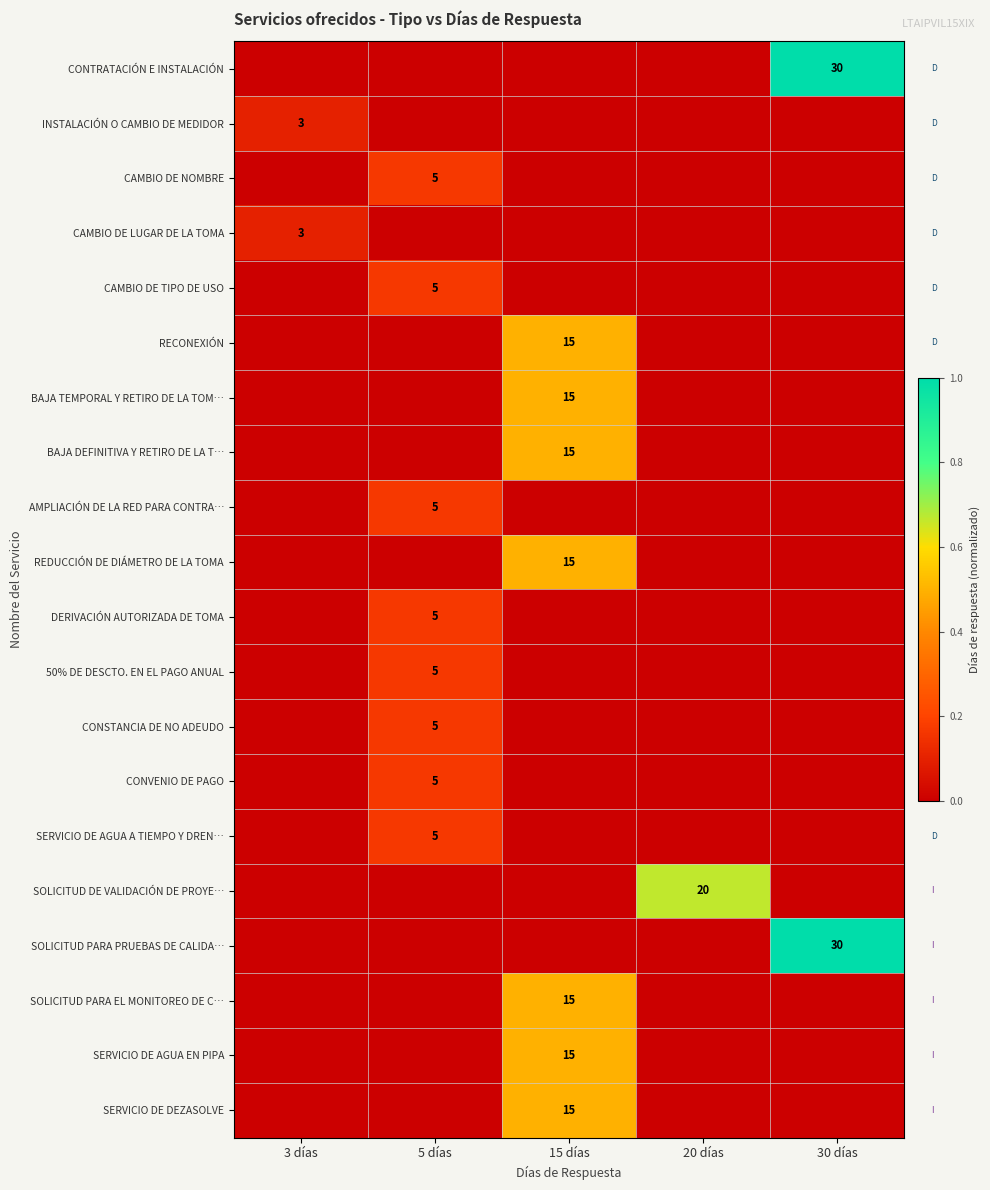

The value of INSTALACIÓN O CAMBIO DE MEDIDOR at 3 días is 4. True or false?

False